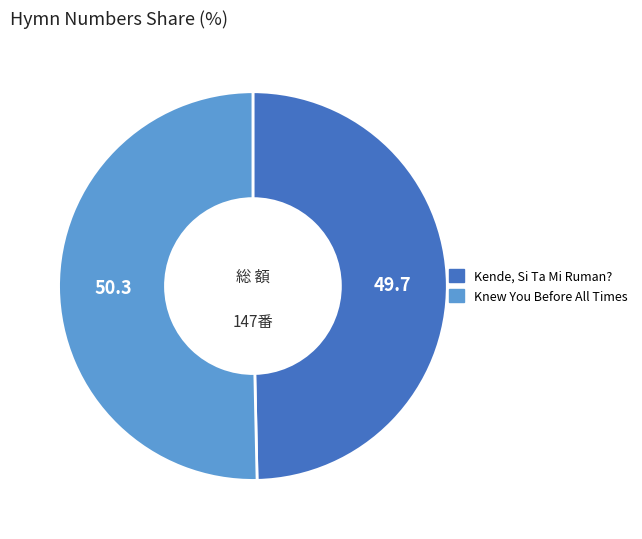

Which has a higher value, Knew You Before All Times or Kende, Si Ta Mi Ruman??

Knew You Before All Times